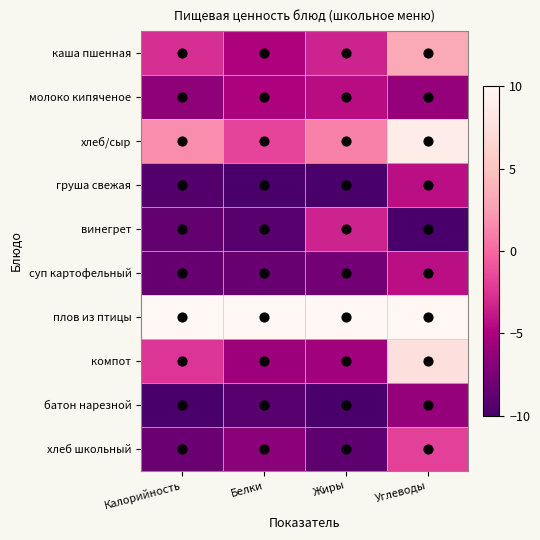

What is the smallest value displayed?

-10.0